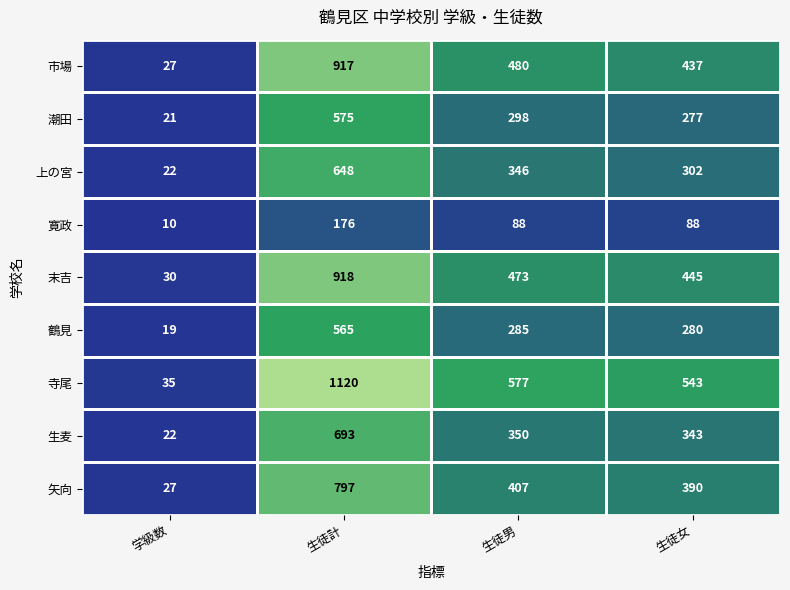

At which label is 末吉 closest to 474?

生徒男